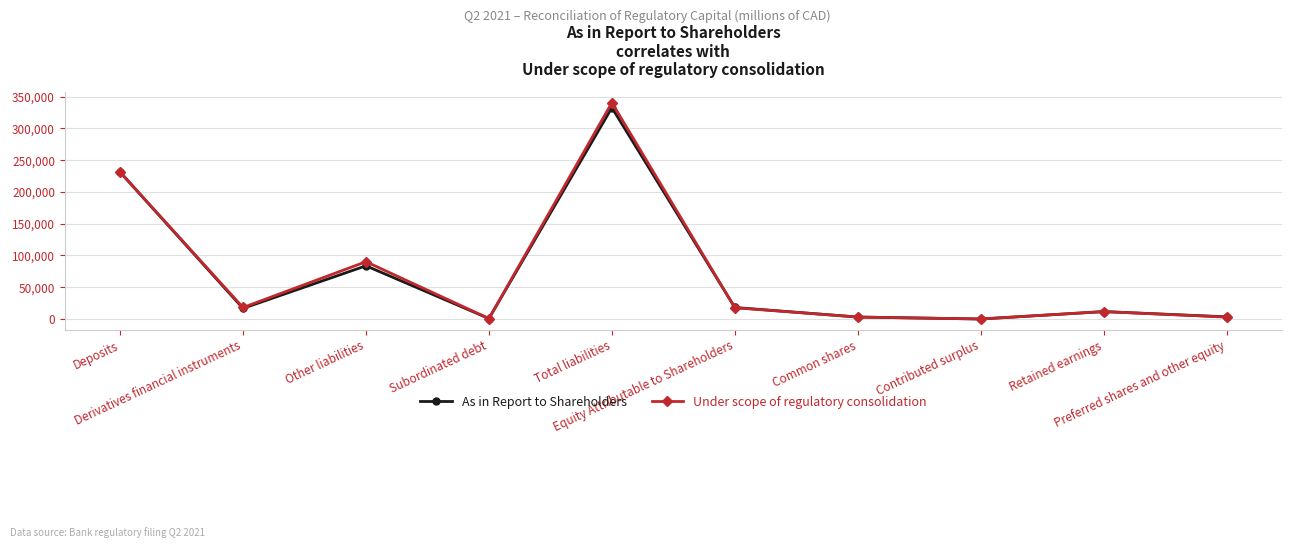

True or false: Under scope of regulatory consolidation has a value of 340437 at Total liabilities.

True